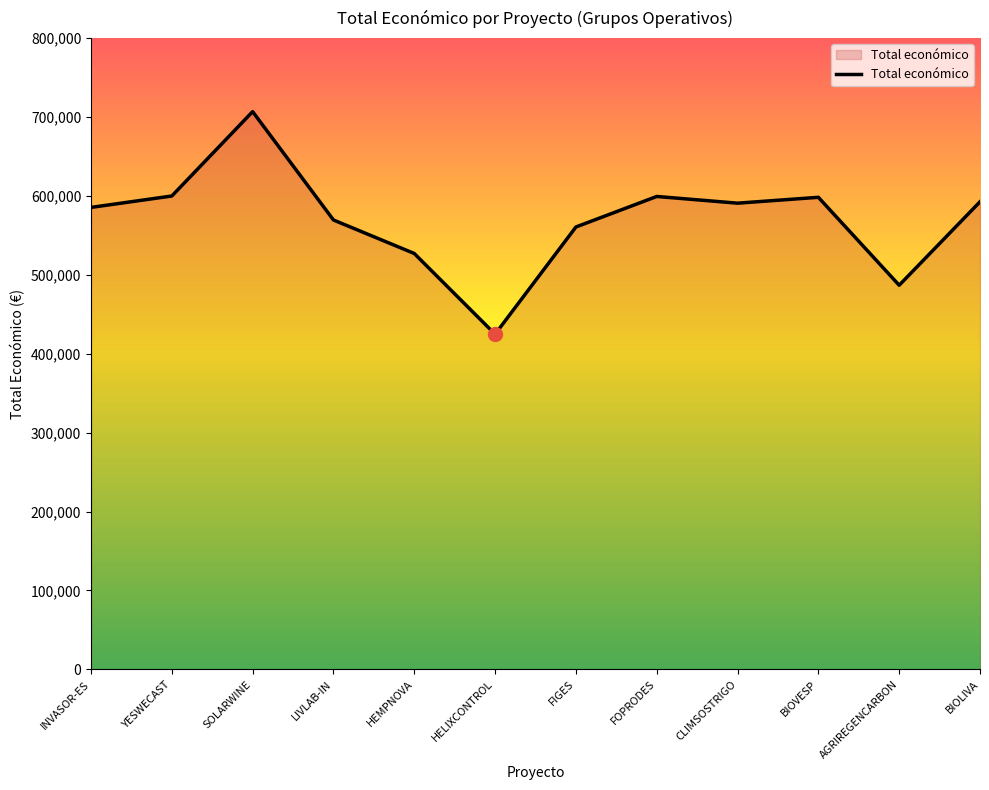

How many lines are shown in the chart?

1